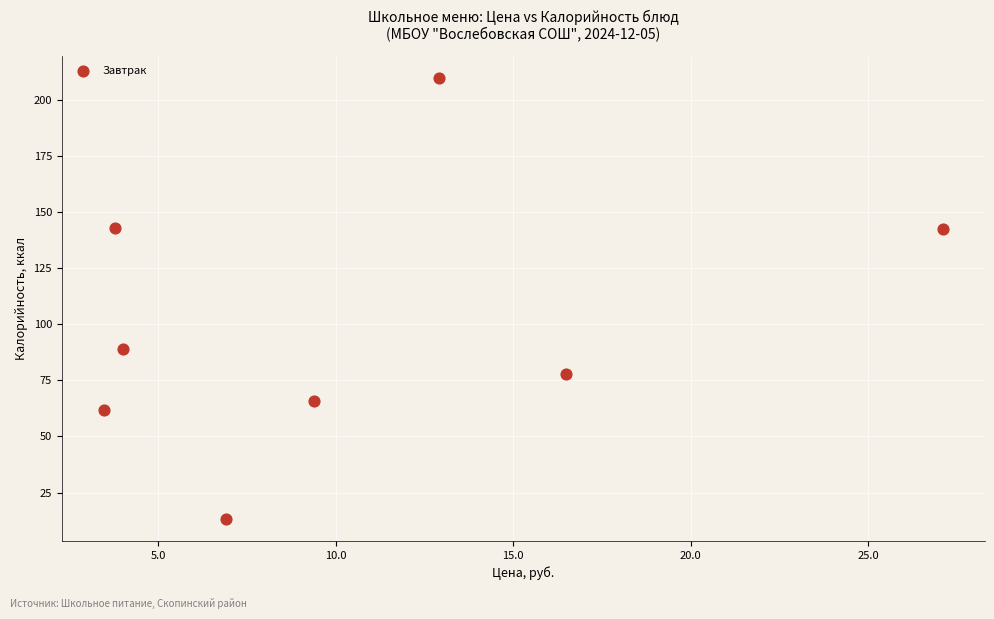

What Y value in the scatter plot is closest to 111?

89.1